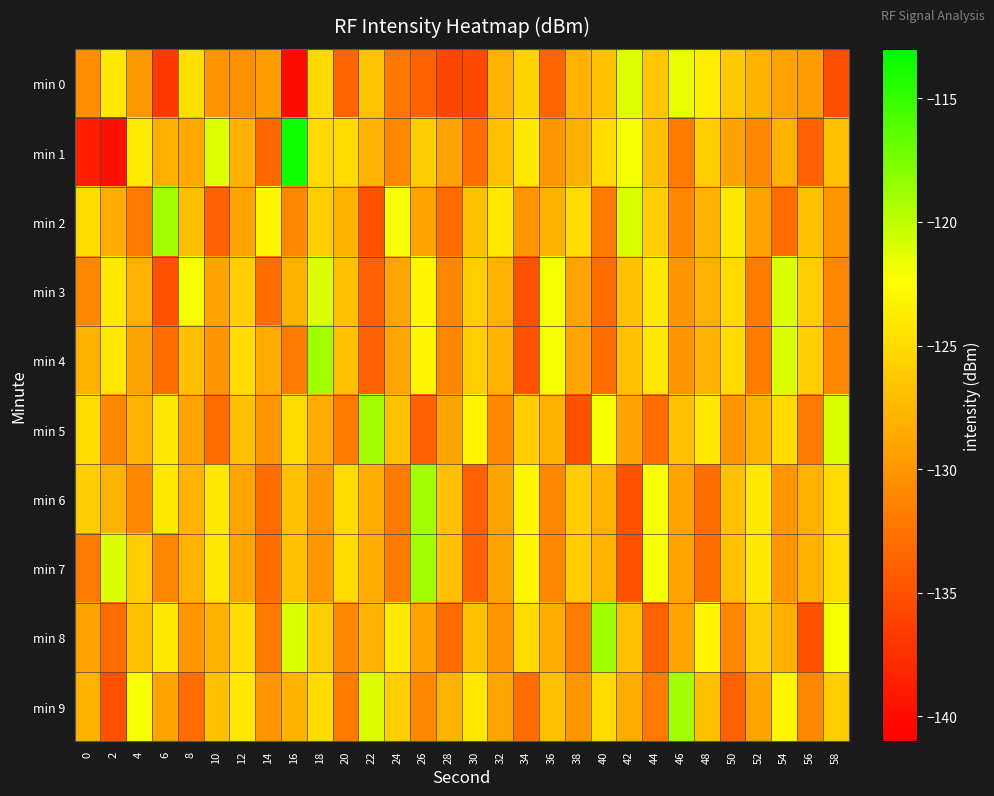

At which category is the sum across all series the highest?

18